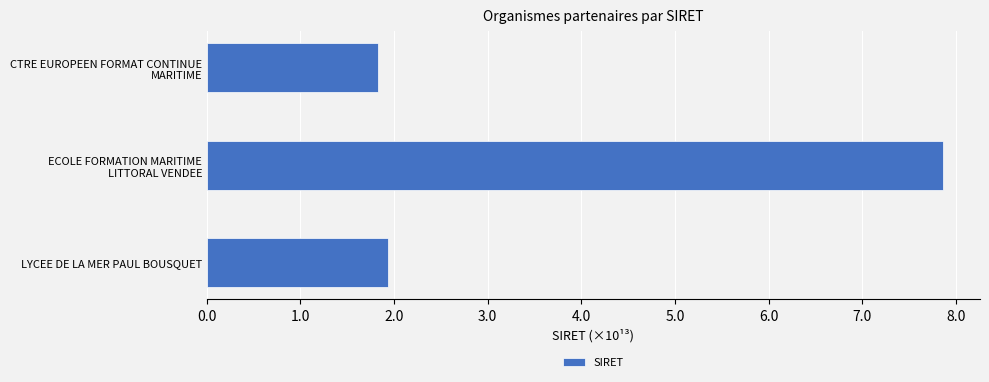

What is the greatest value displayed?

7.9